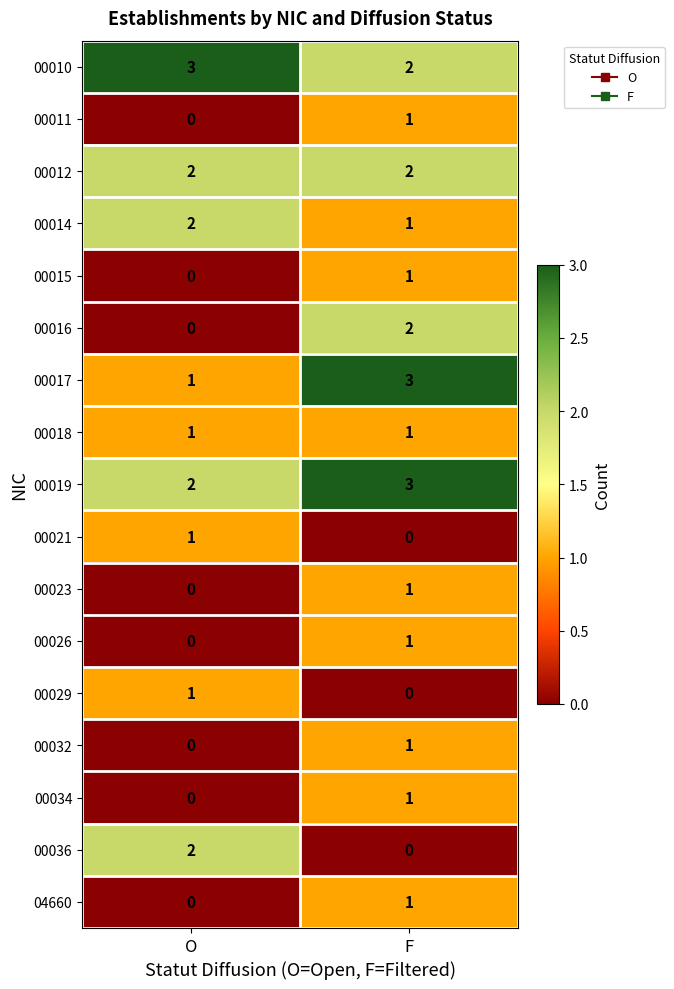

What is the difference between the highest and lowest values at F?

3